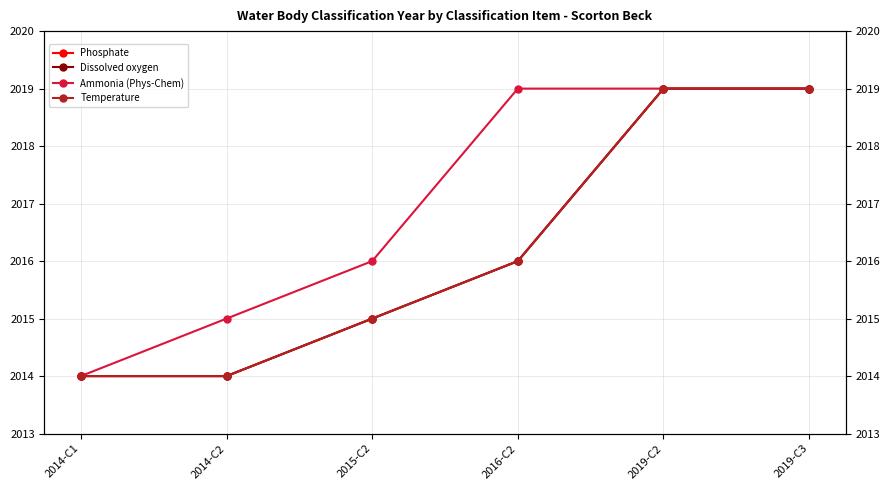

Which series has the widest spread of values?

Phosphate